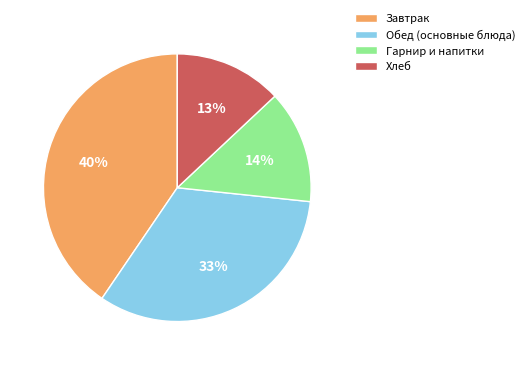

Rank the categories by value from lowest to highest.

Хлеб, Гарнир и напитки, Обед (основные блюда), Завтрак